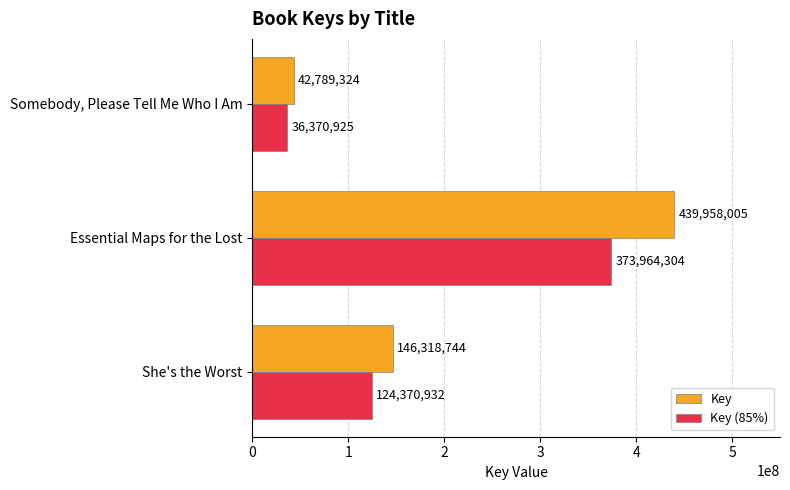

Rank the categories by Key value from highest to lowest.

Essential Maps for the Lost, She's the Worst, Somebody, Please Tell Me Who I Am